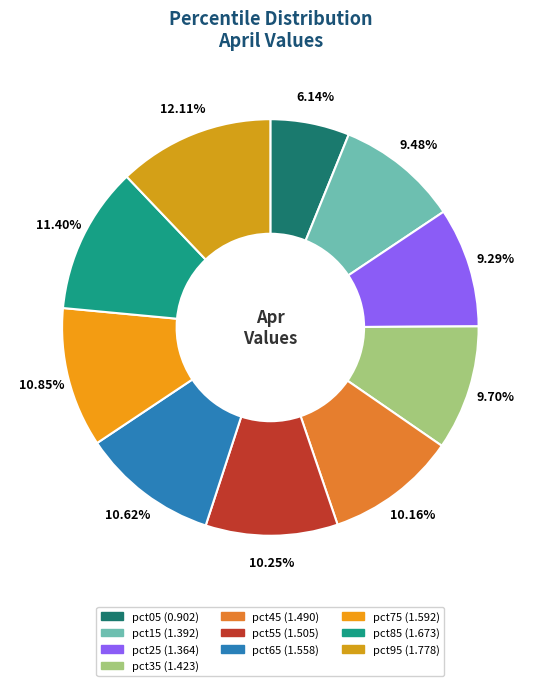

Count the number of slices in the pie.

10